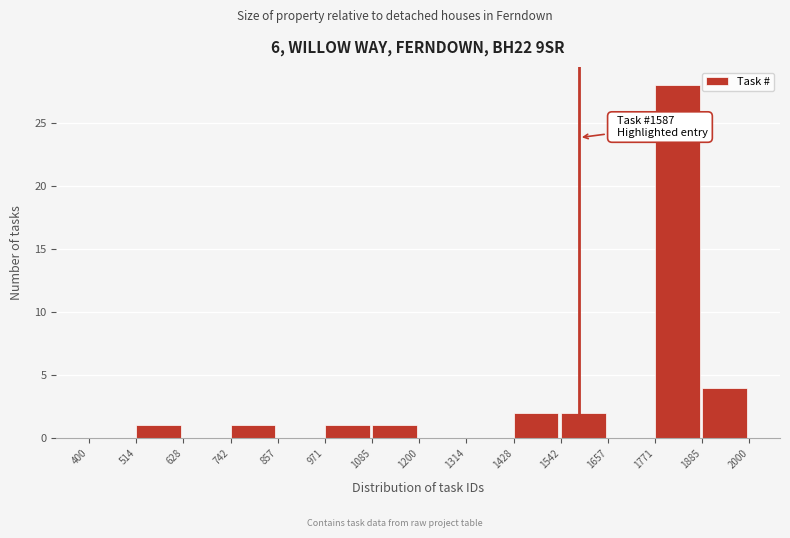

Over which range of the x-axis is the bar tallest?

1771 to 1885